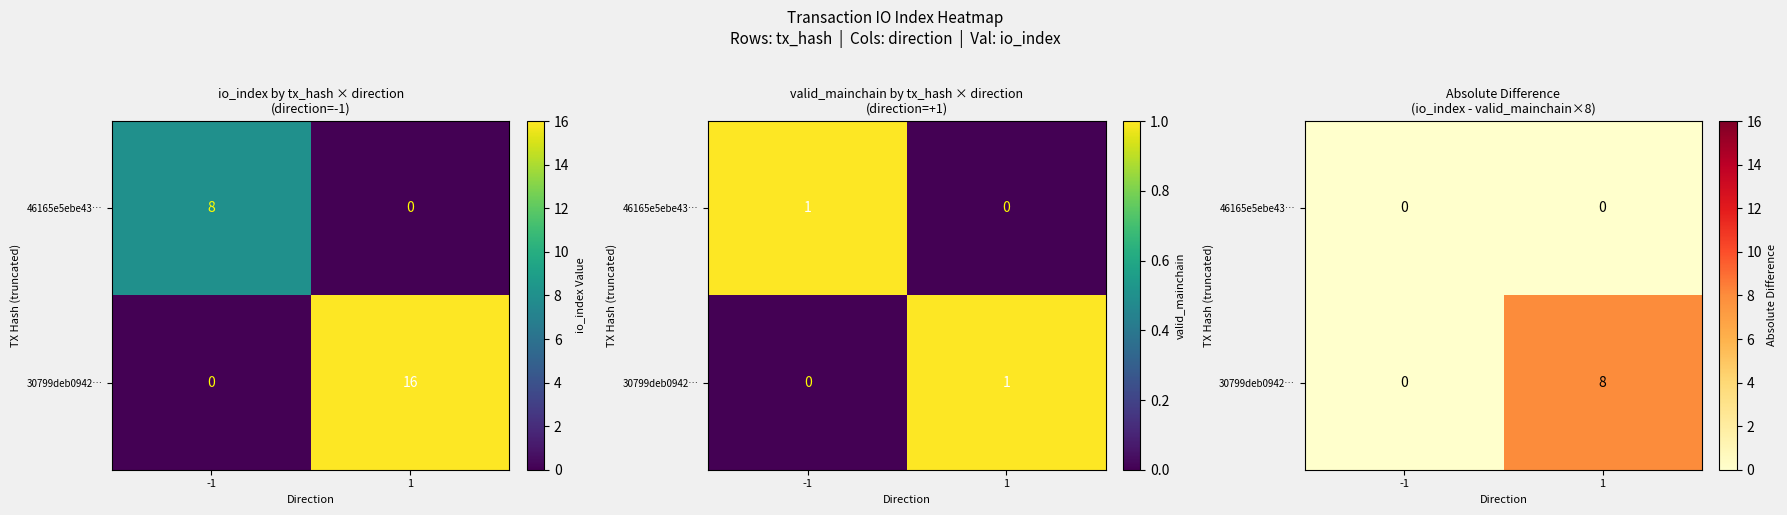

True or false: 30799deb0942… has a value of 0 at -1.

True